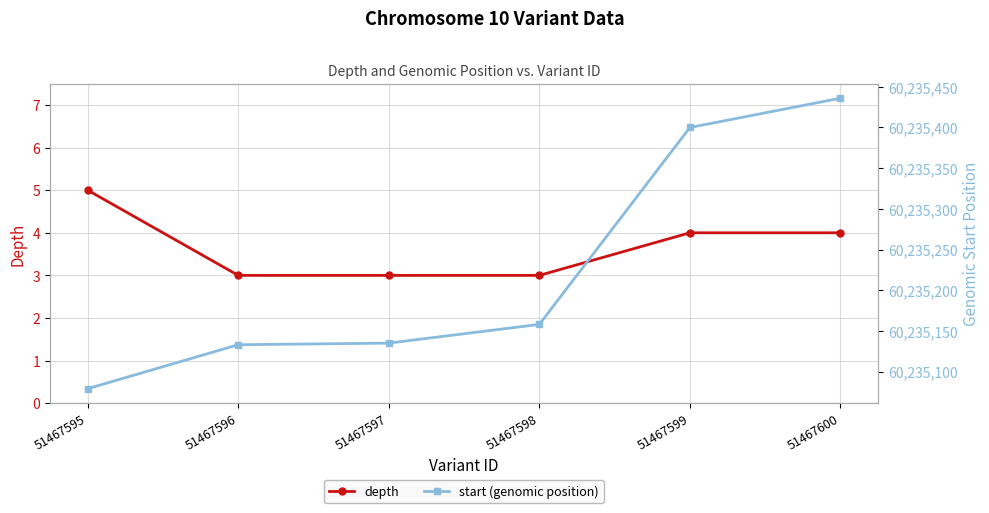

What value does the start (genomic position) series have at 51467597?

60235135